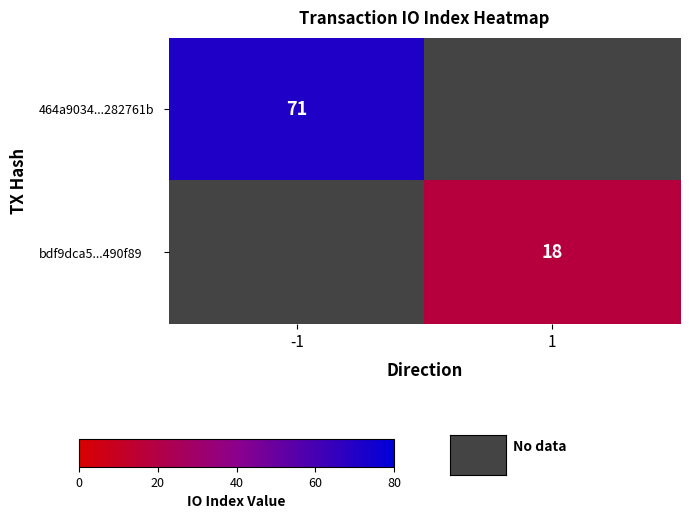

What is the greatest value displayed?

71.0